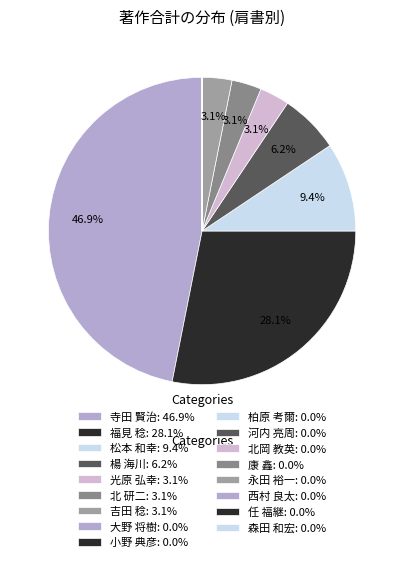

Count the number of slices in the pie.

17